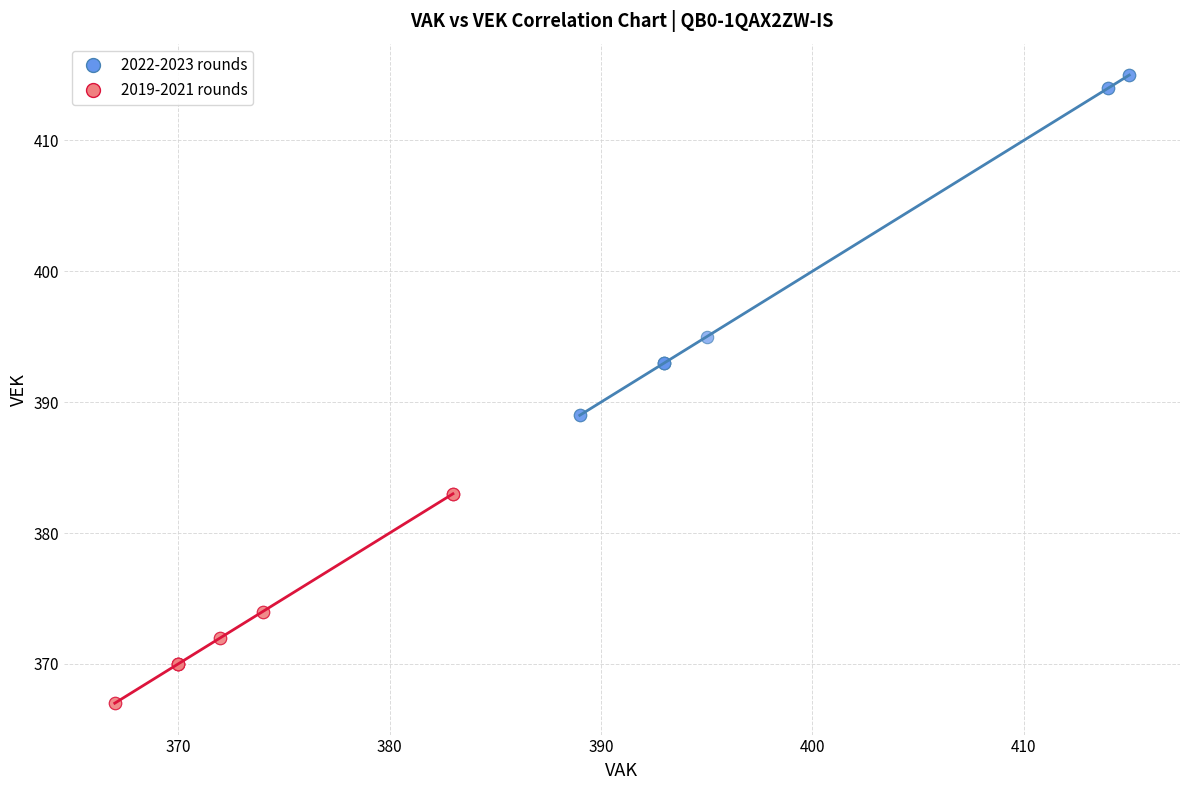

Which series has the largest Y range (max minus min)?

2022-2023 rounds